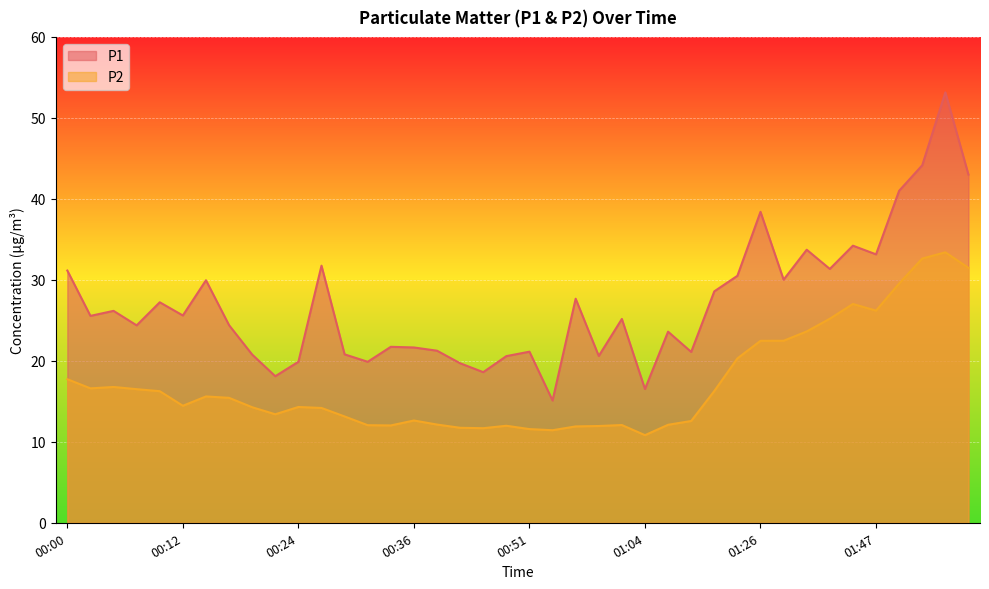

Is it true that P1 equals 42.0 at 00:27?

False